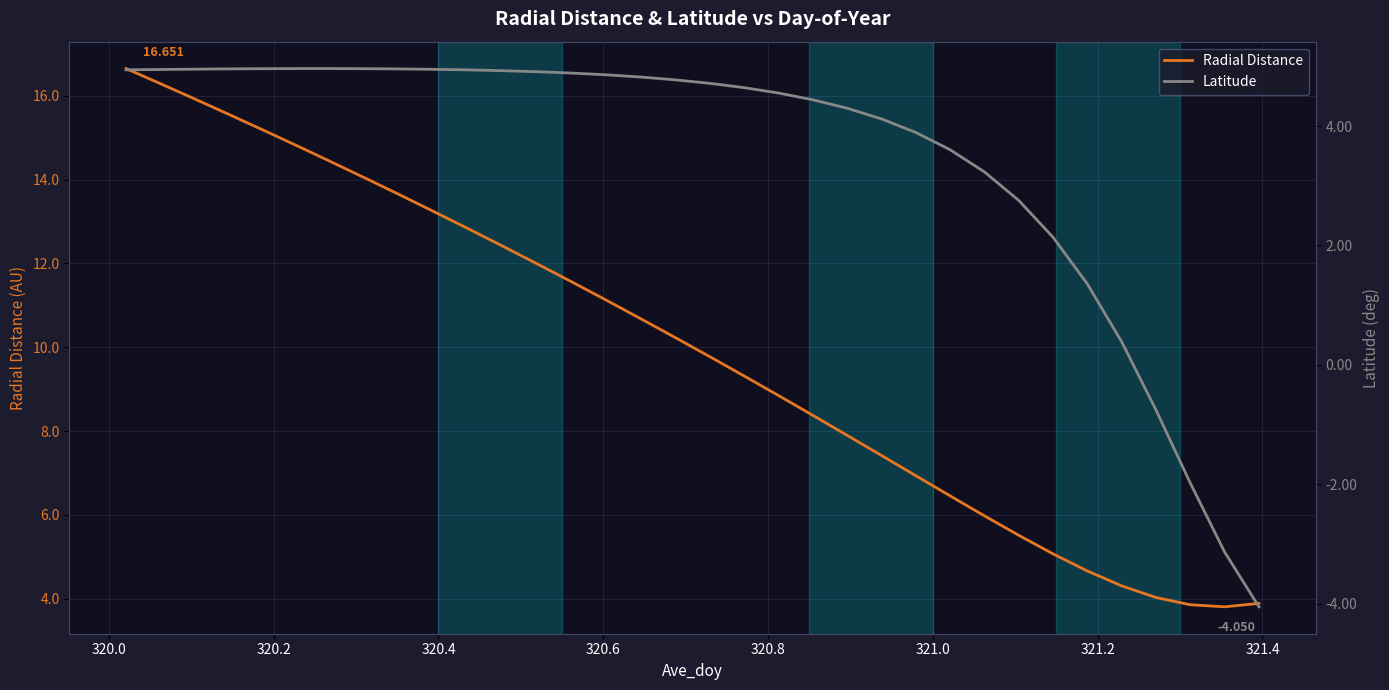

At how many categories does at least one series exceed 0?

34